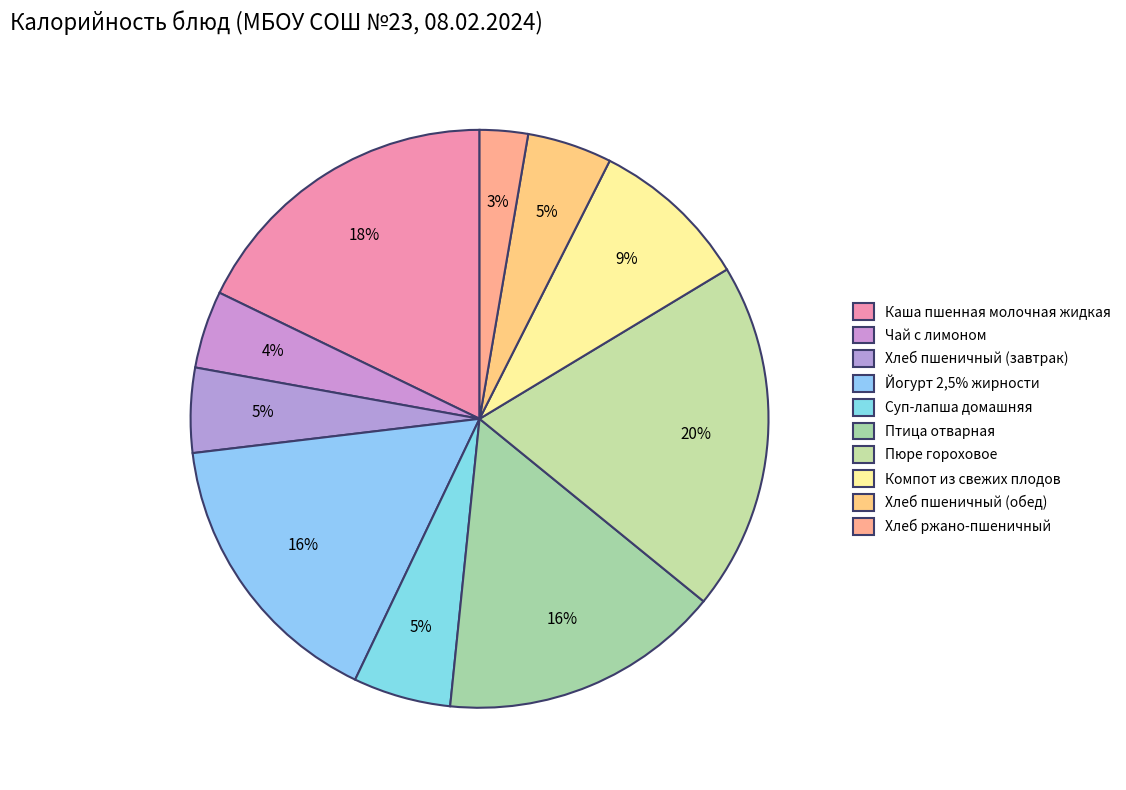

Which slice is the smallest?

Хлеб ржано-пшеничный